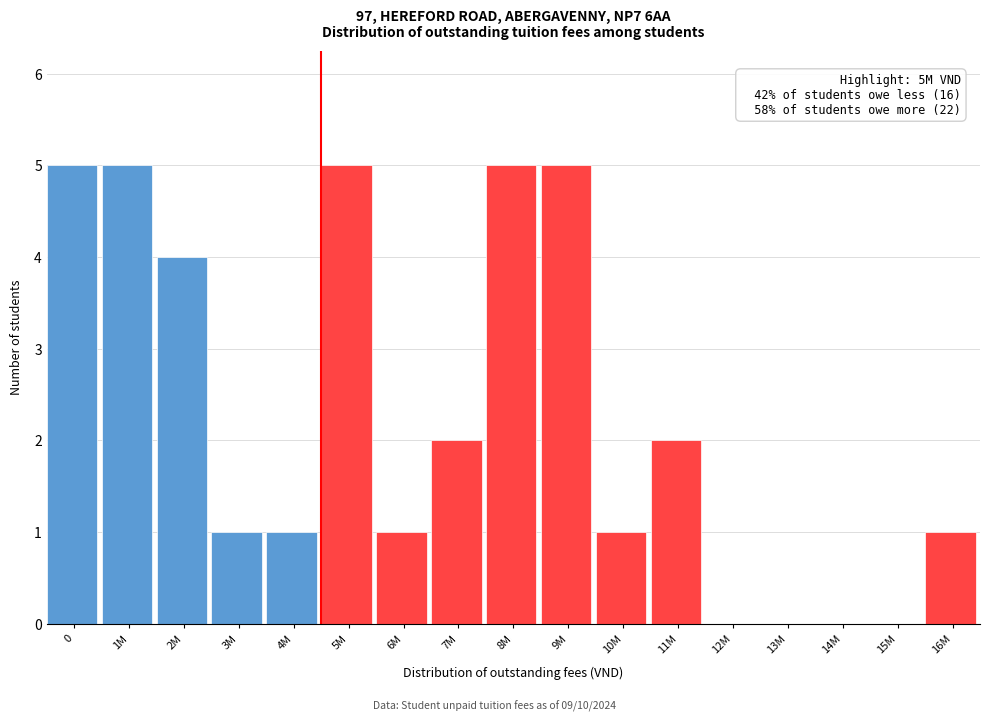

Reading left to right, what are all the values shown in this chart?

0=5	1M=5	2M=4	3M=1	4M=1	5M=5	6M=1	7M=2	8M=5	9M=5	10M=1	11M=2	12M=0	13M=0	14M=0	15M=0	16M=1